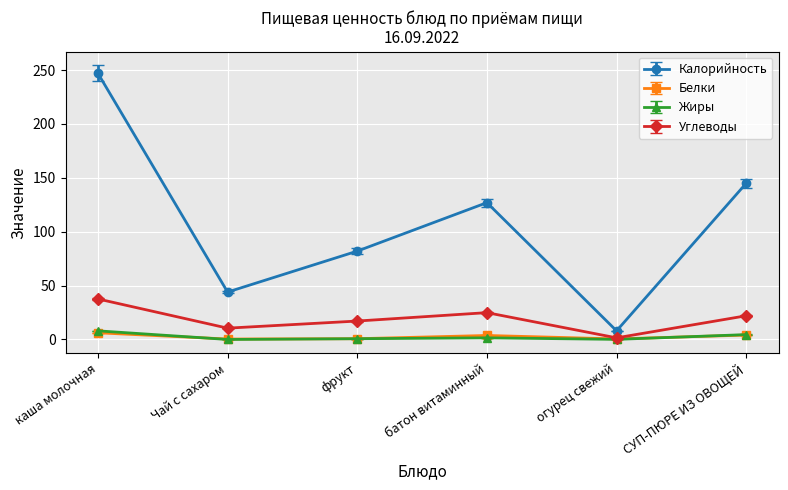

What is the sum of the Жиры values at огурец свежий and Чай с сахаром?

0.1